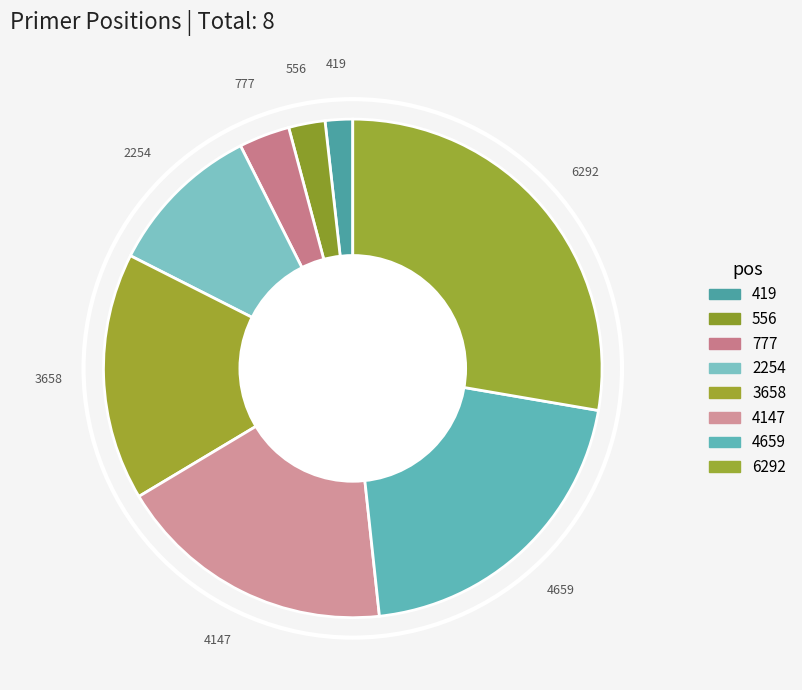

Rank the categories by value from highest to lowest.

6292, 4659, 4147, 3658, 2254, 777, 556, 419